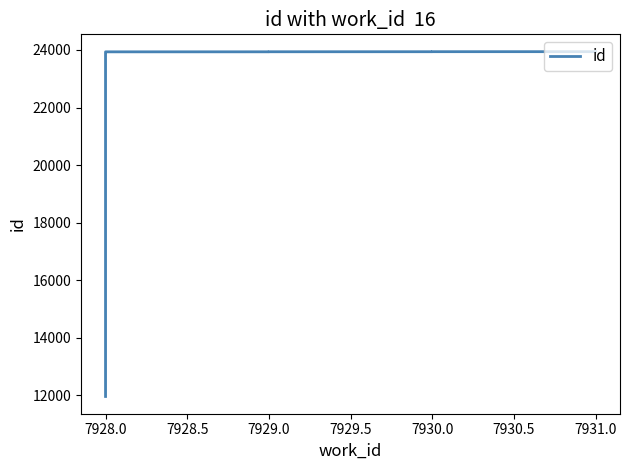

Does the chart display data point markers on the line(s)?

No